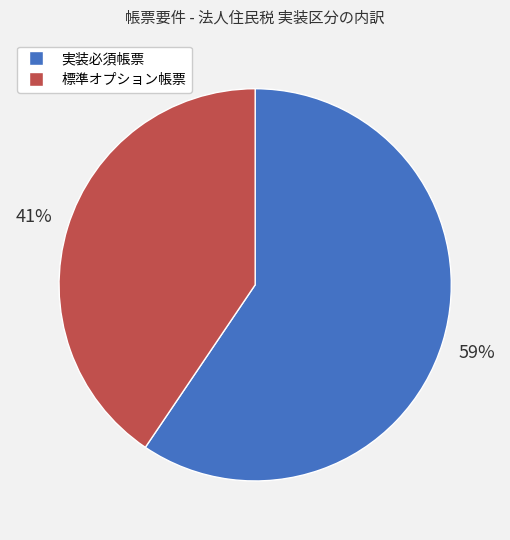

What percentage is the 標準オプション帳票 slice, to the nearest percent?

41%